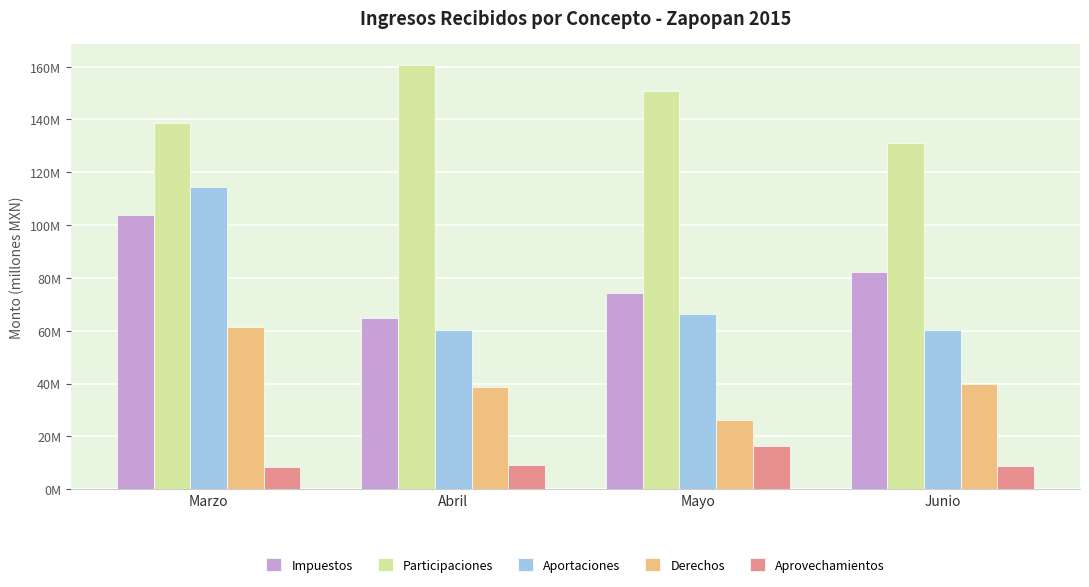

What are all the series names shown in the legend?

Impuestos, Participaciones, Aportaciones, Derechos, Aprovechamientos